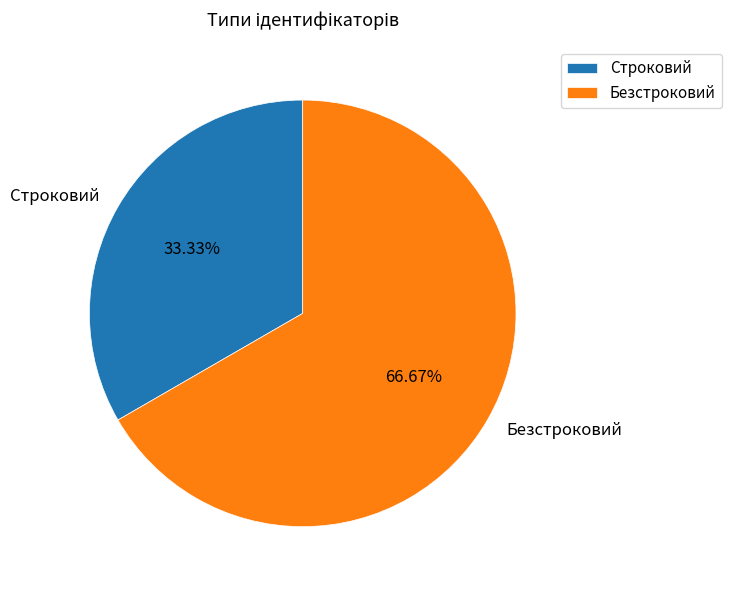

To the nearest percent, what is the combined percentage of Безстроковий and Строковий?

100%